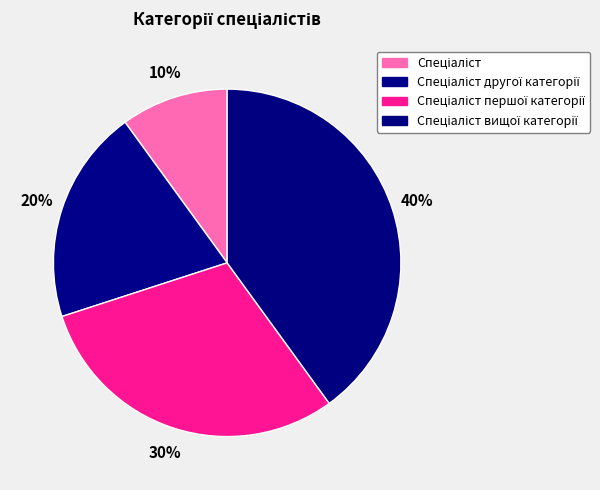

True or false: Спеціаліст вищої категорії accounts for 48% of the total.

False